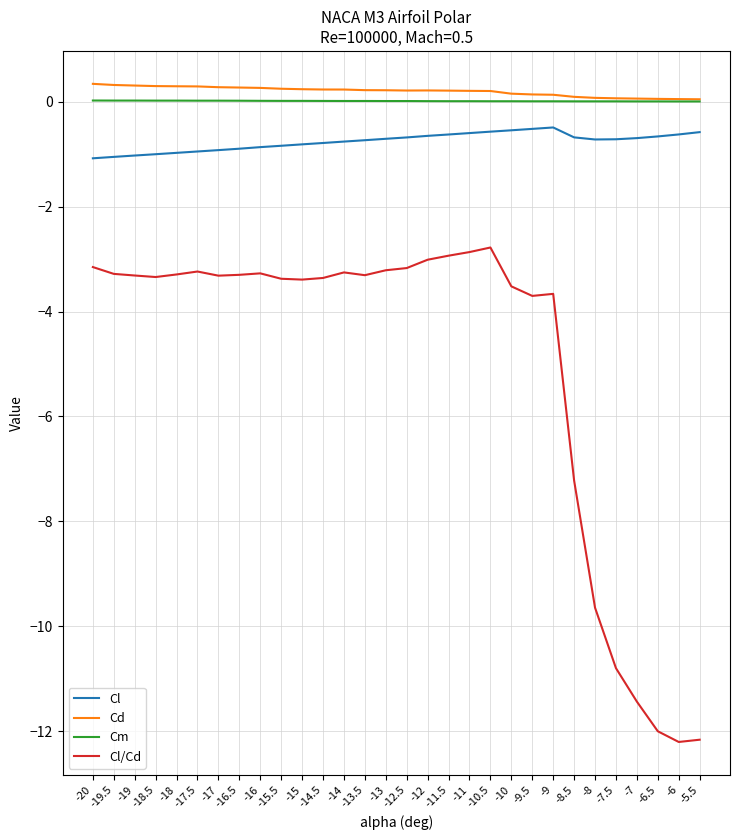

What is the minimum value shown in the chart?

-12.2